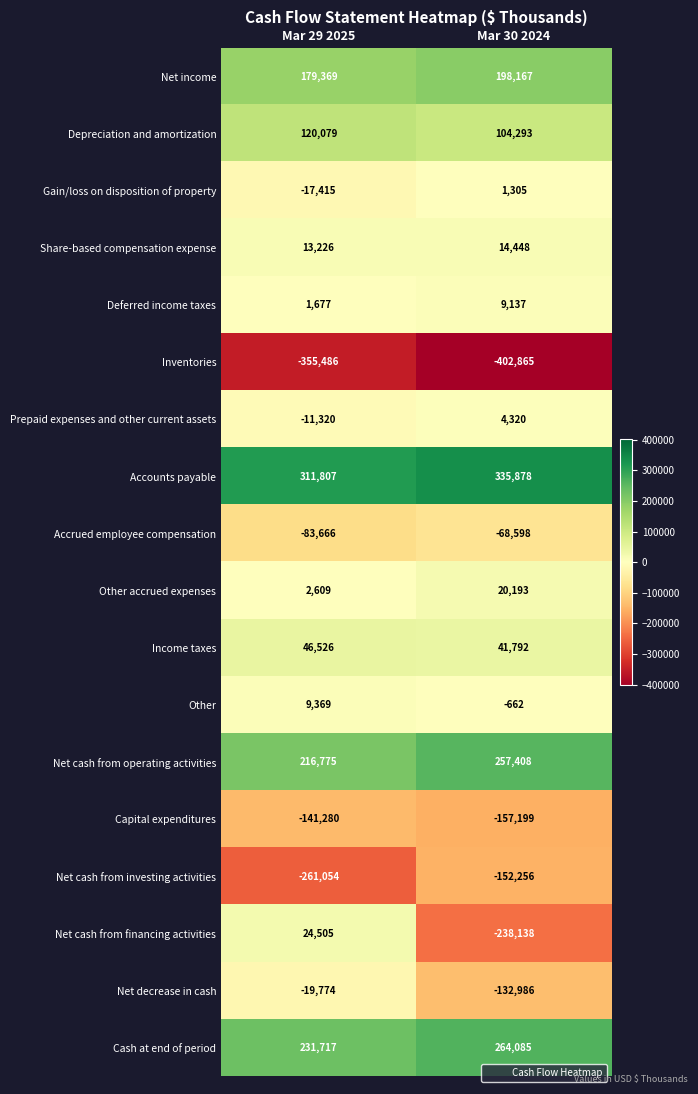

Which series has the largest total across all categories?

Accounts payable